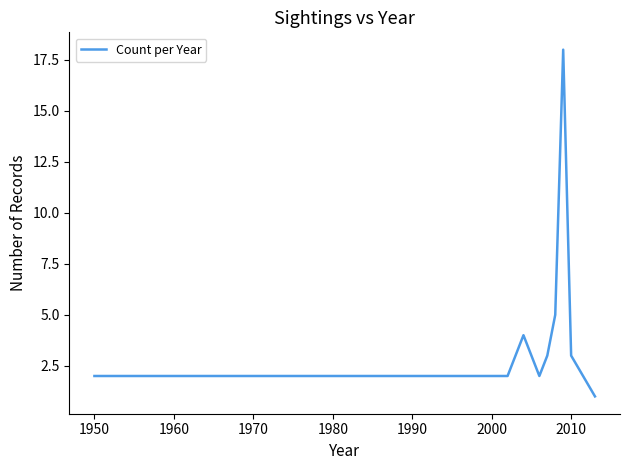

What is the difference between the maximum and minimum values?

17